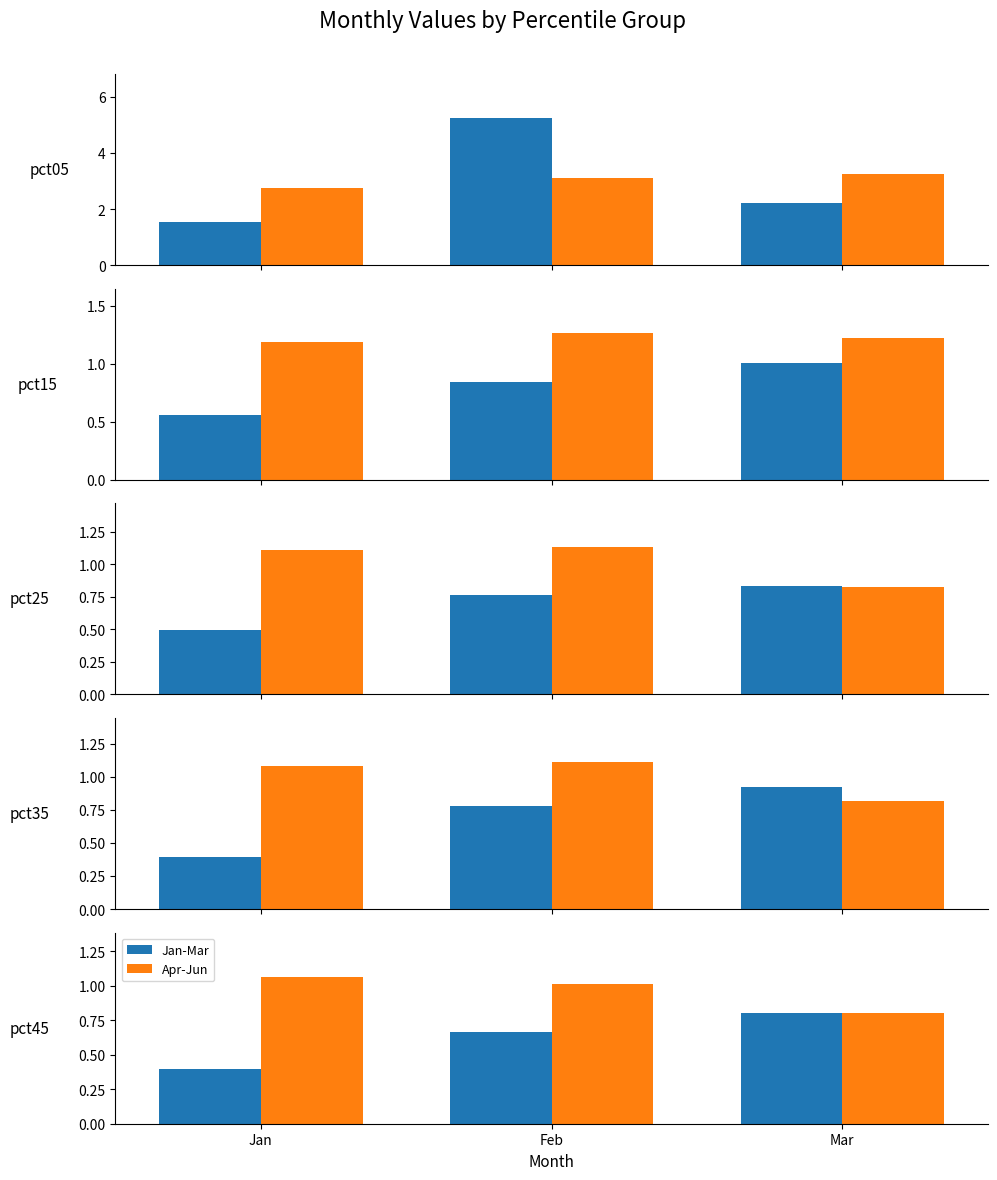

List the series in order of their peak value, lowest first.

Jan-Mar, Apr-Jun